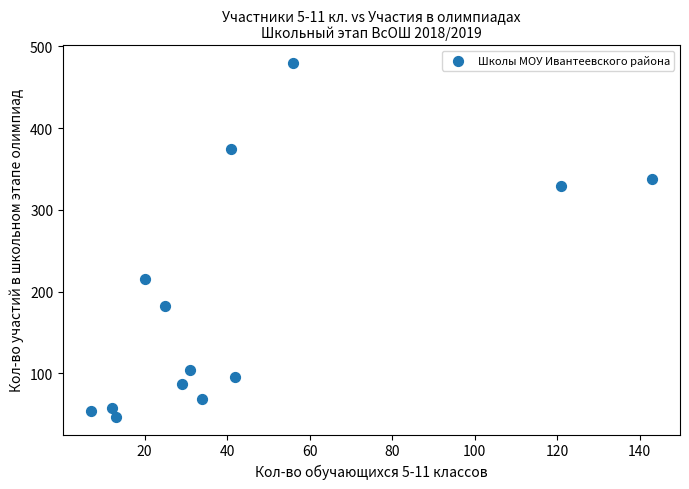

What Y value in the scatter plot is closest to 263?

216